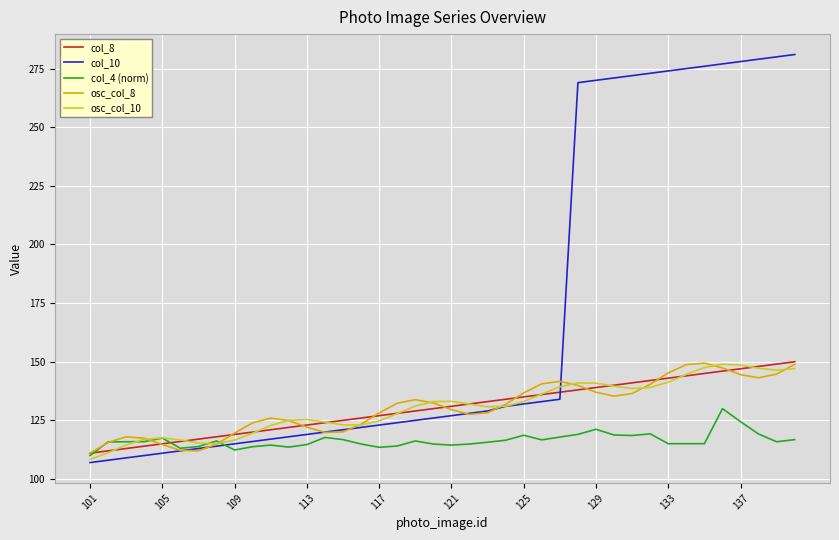

What are all the series names shown in the legend?

col_8, col_10, col_4 (norm), osc_col_8, osc_col_10